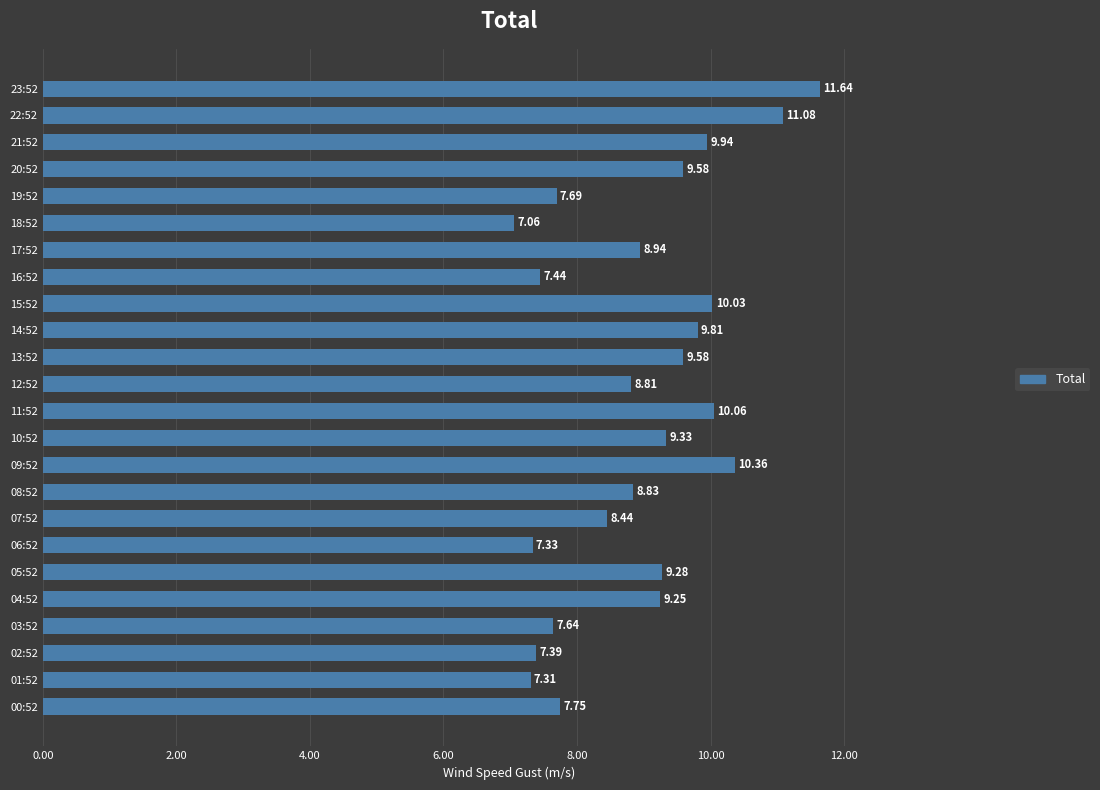

What is the difference between the second highest and second lowest values?

3.8